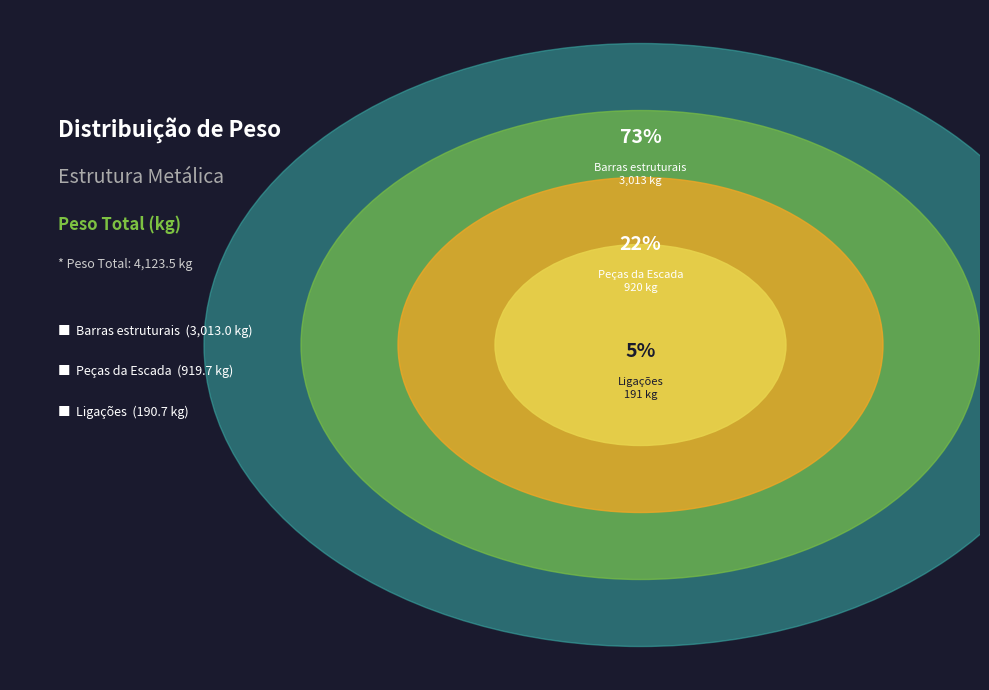

Which category has the smallest portion of the pie?

Ligações